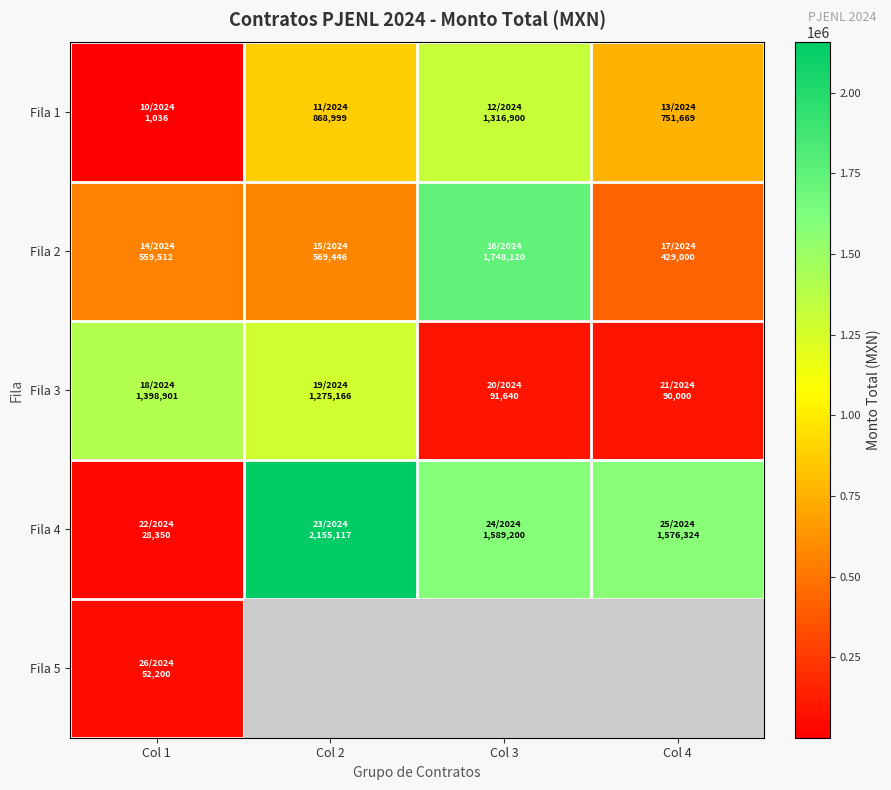

What is the difference between the second highest and minimum values in the Fila 2 series?

140445.6